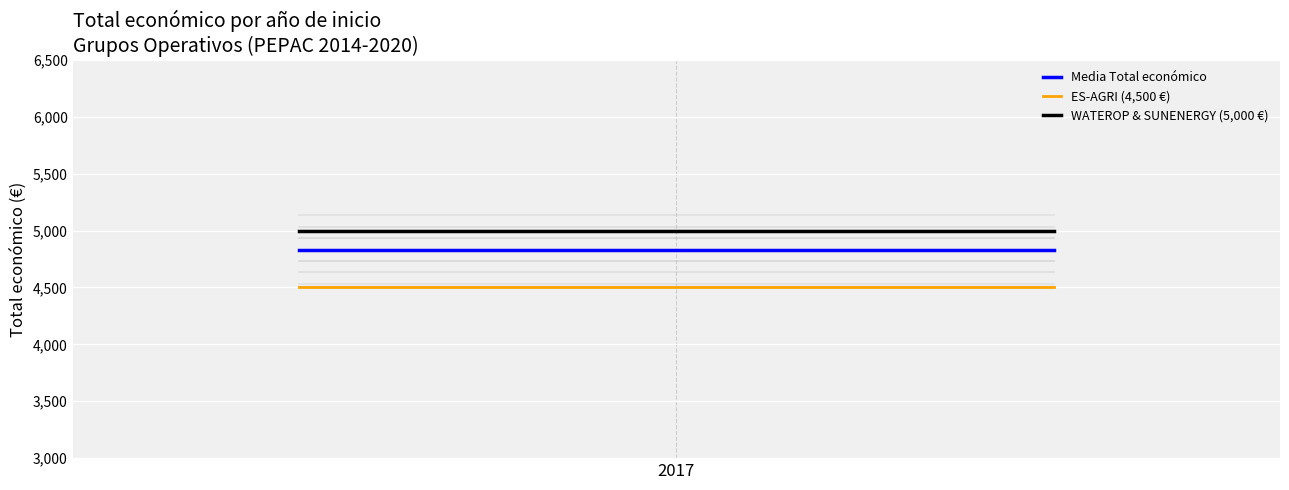

At which category is the sum across all series the highest?

2017